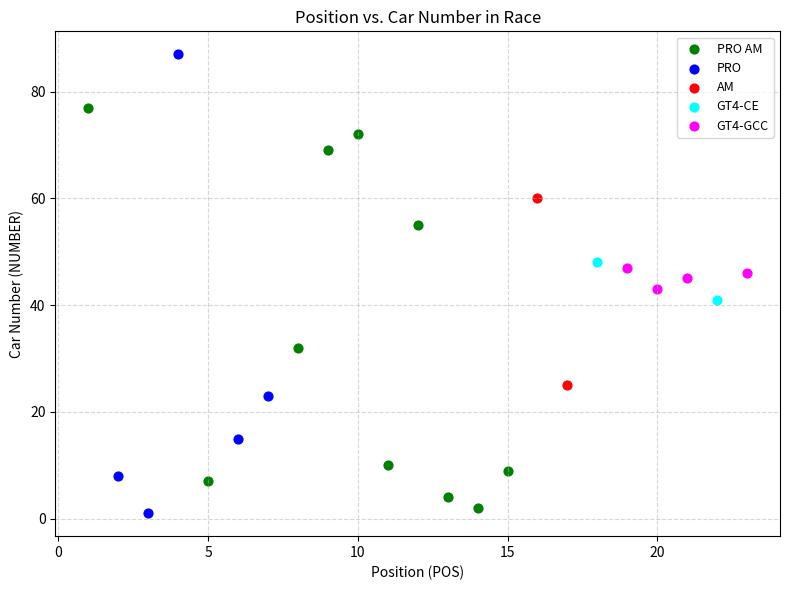

What are all the series names shown in the legend?

PRO AM, PRO, AM, GT4-CE, GT4-GCC